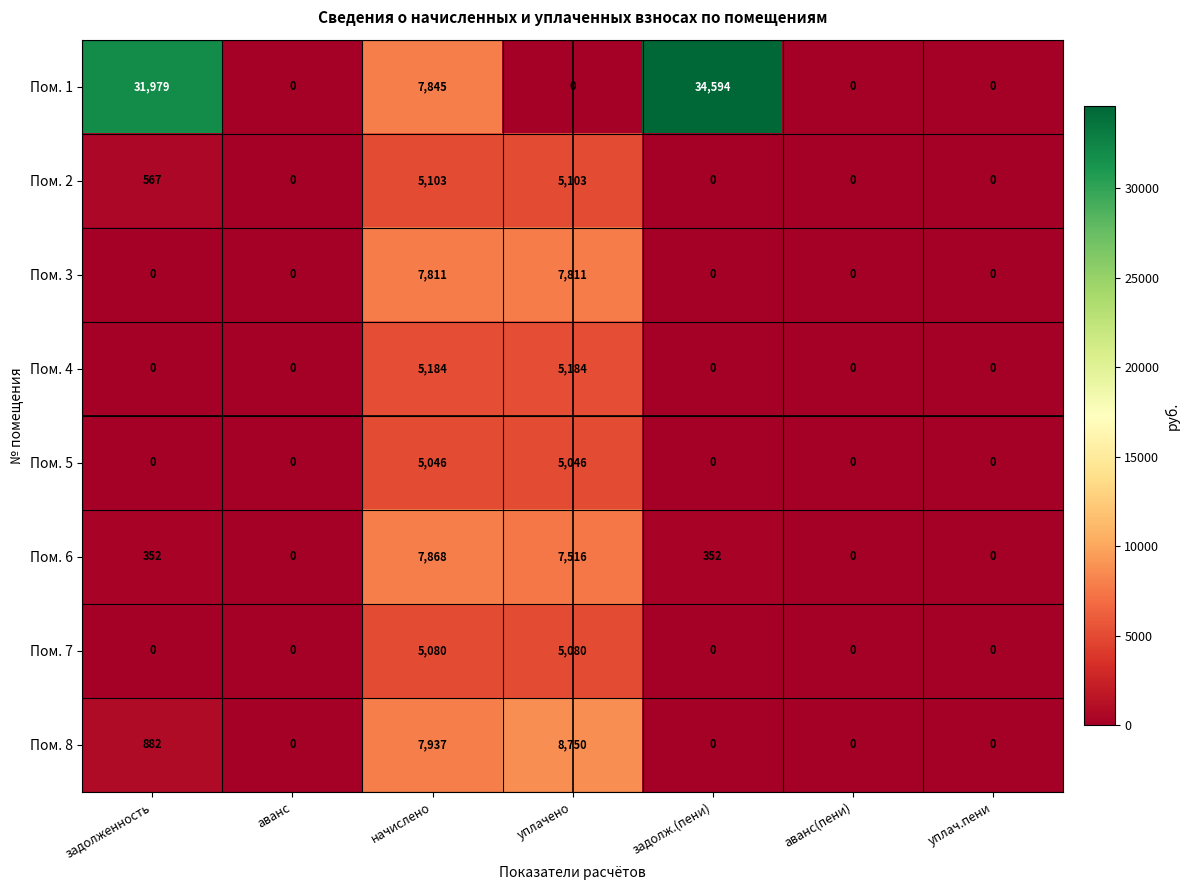

The value of Пом. 8 at задолж.(пени) is 2875. True or false?

False